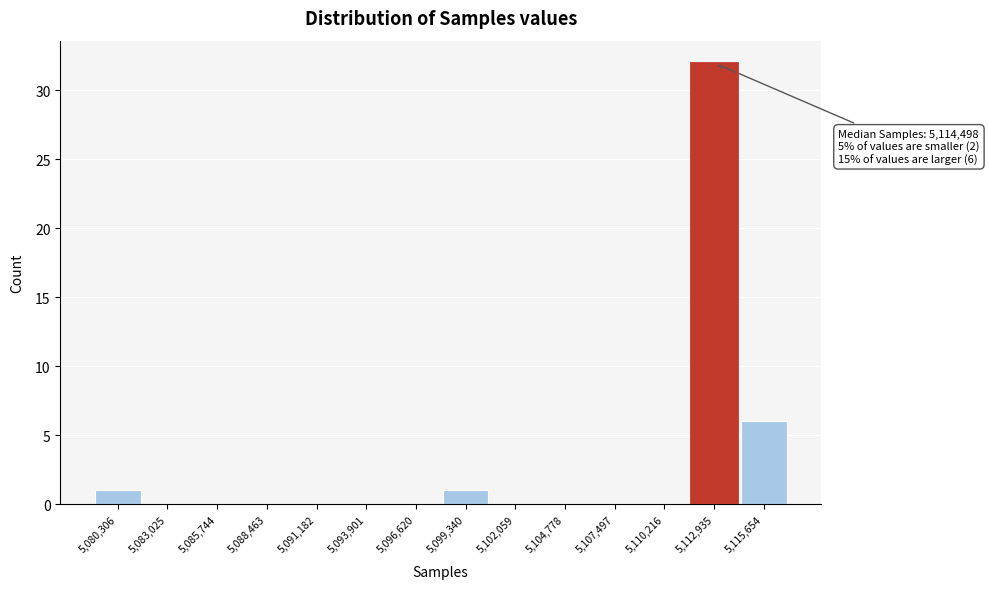

Reading right to left, what are all the values shown in this chart?

5,115,654=6	5,112,935=32	5,110,216=0	5,107,497=0	5,104,778=0	5,102,059=0	5,099,340=1	5,096,620=0	5,093,901=0	5,091,182=0	5,088,463=0	5,085,744=0	5,083,025=0	5,080,306=1